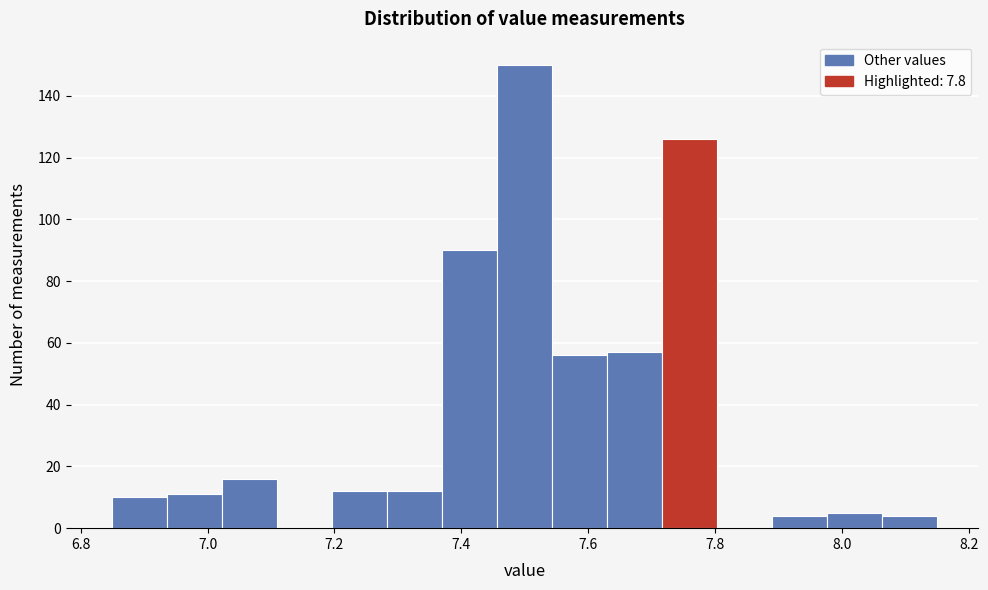

Reading left to right, list every bar in this chart as the range it spans on the x-axis followed by its height. Neither the bar edges nor the heights are printed on the chart, so give them approximately, as read against the axes.

6.86 to 6.94: 10
6.94 to 7.02: 12
7.02 to 7.12: 16
7.12 to 7.20: 0
7.20 to 7.28: 12
7.28 to 7.38: 12
7.38 to 7.46: 90
7.46 to 7.54: 150
7.54 to 7.64: 56
7.64 to 7.72: 58
7.72 to 7.80: 126
7.80 to 7.90: 0
7.90 to 7.98: 4
7.98 to 8.06: 6
8.06 to 8.16: 4